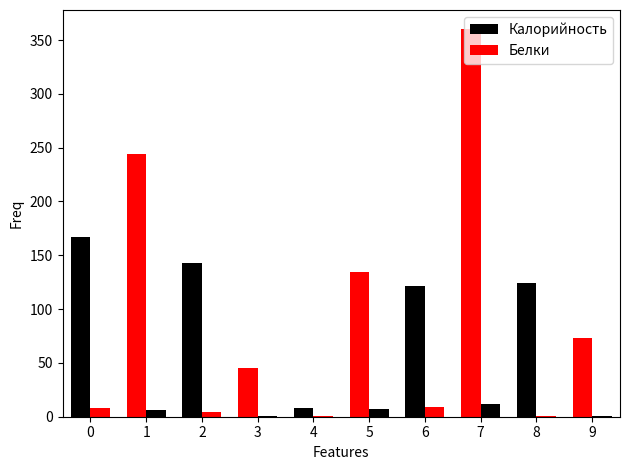

Count the number of categories in the chart.

10